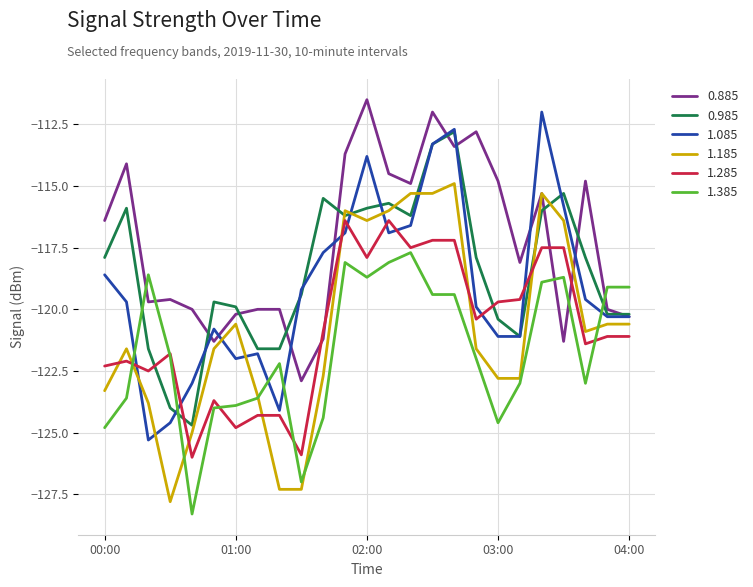

Which series has the largest total across all categories?

0.885